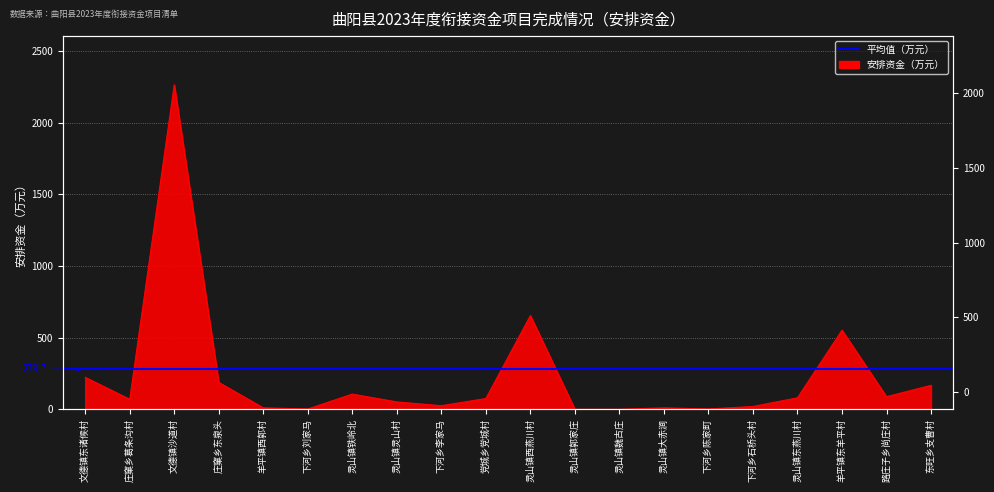

How many data points are above 75?

9